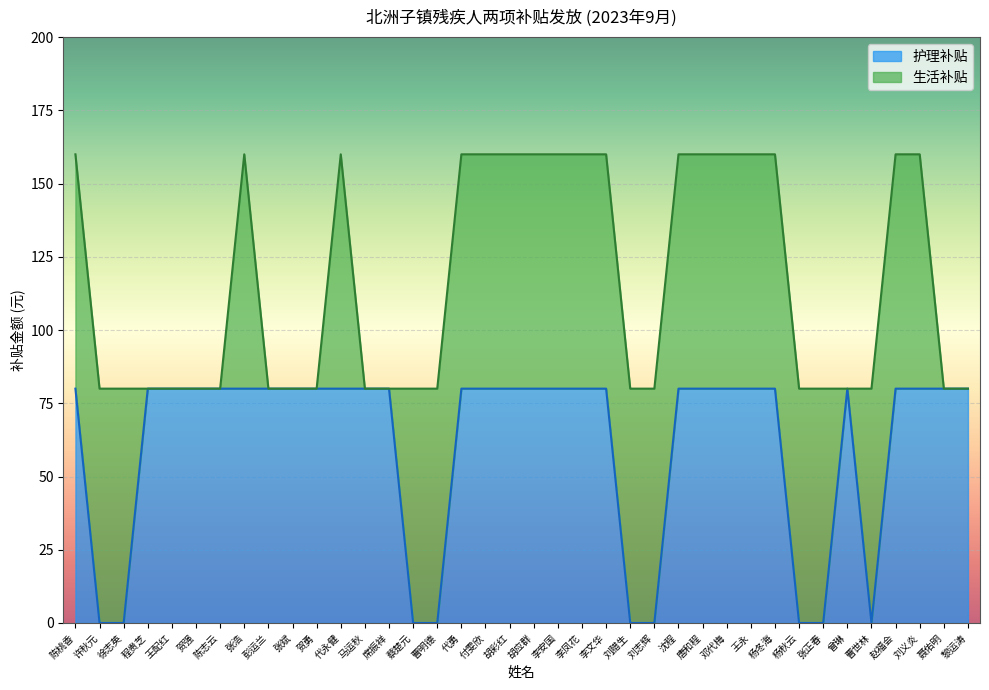

Where is the first local maximum?

曾琳